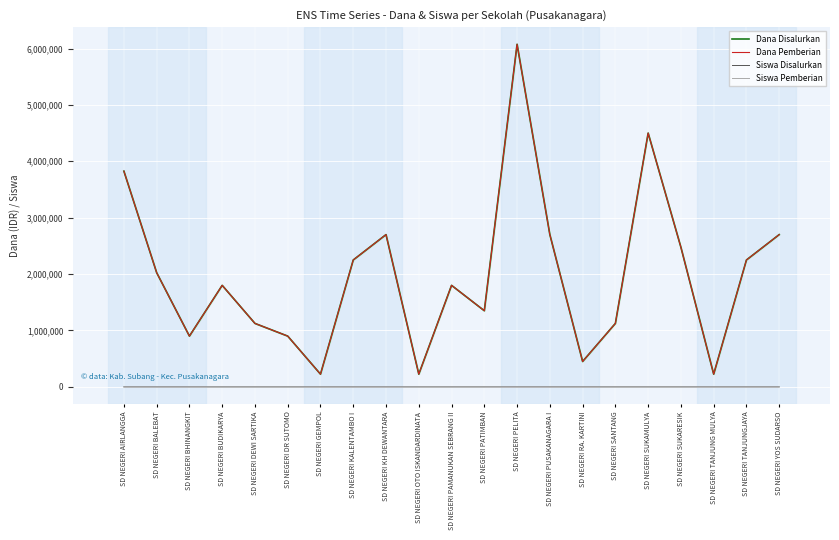

True or false: Dana Pemberian has a value of 1588118 at SD NEGERI BHINANGKIT.

False